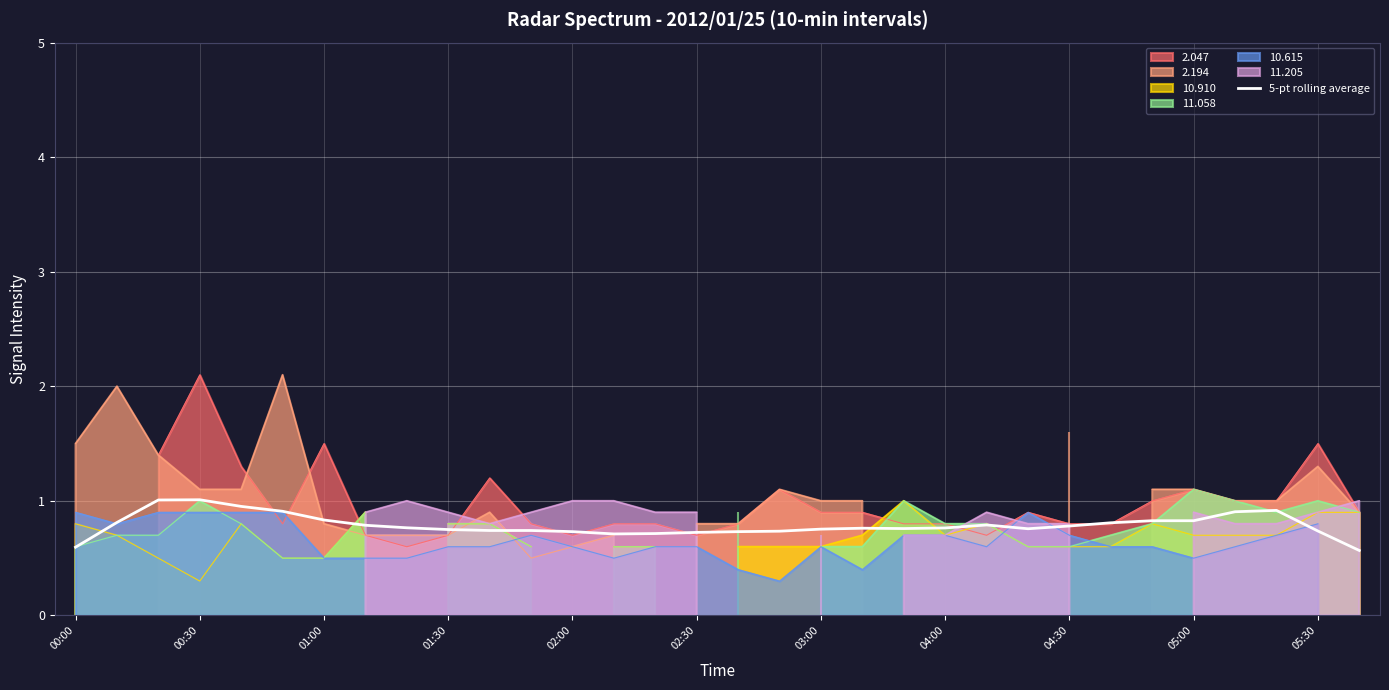

How many lines are shown in the chart?

1